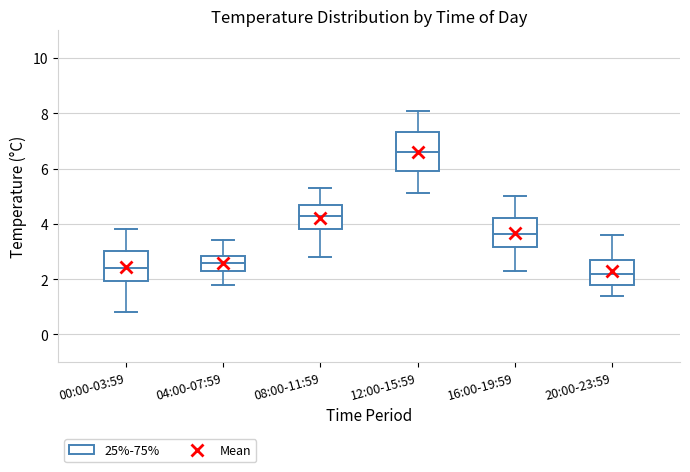

Comparing the boxes themselves (not the whiskers), which one is the tallest?

12:00-15:59